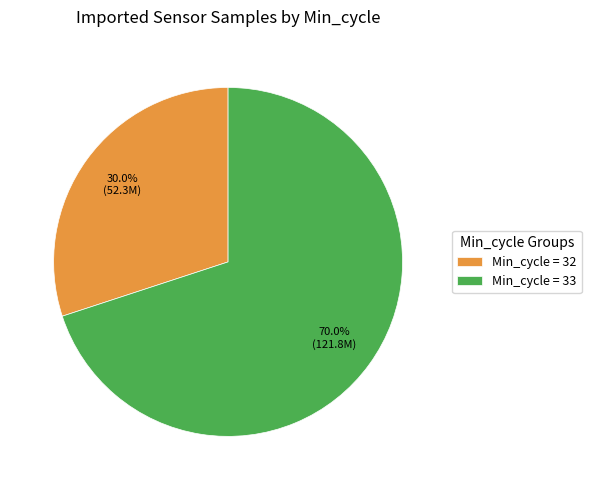

Approximately how many times larger is the value at Min_cycle = 33 compared to Min_cycle = 32?

2.3